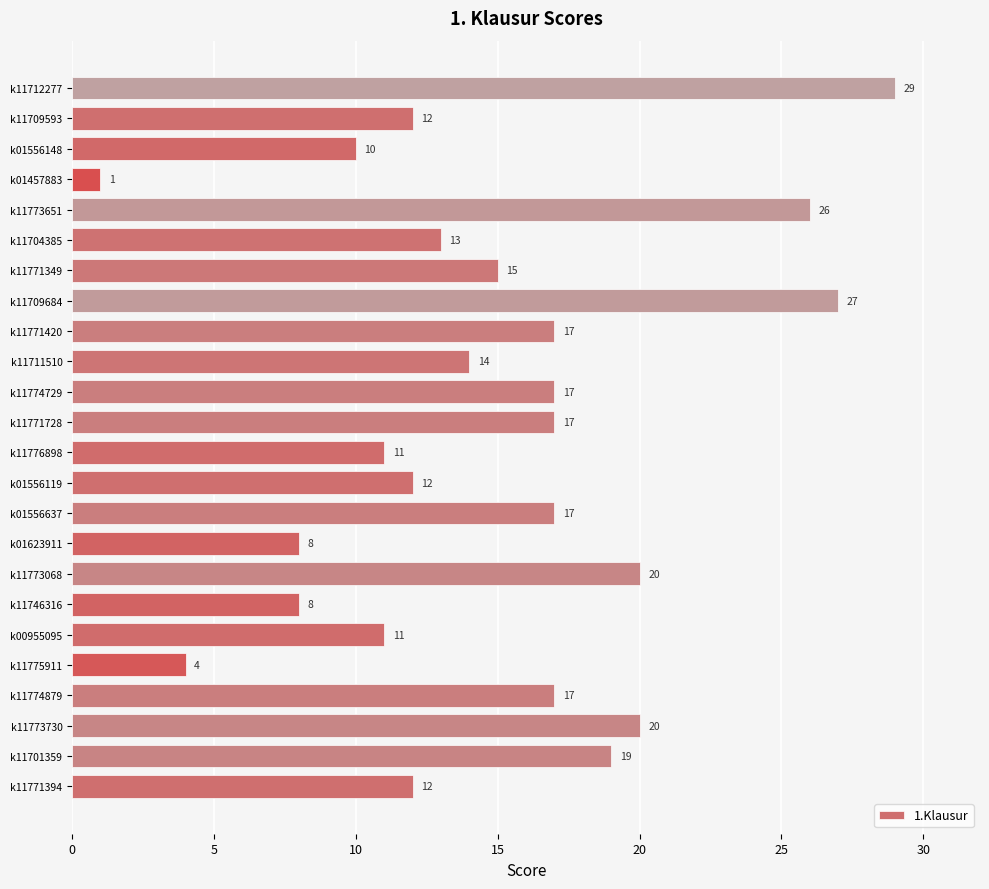

What is the ratio of the value at k11773730 to the value at k01556148?

2.0